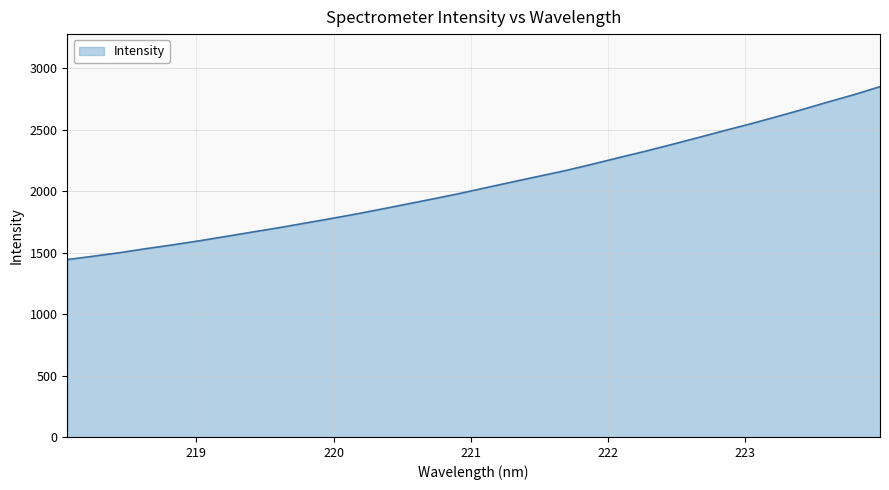

What is the average value?

2055.3